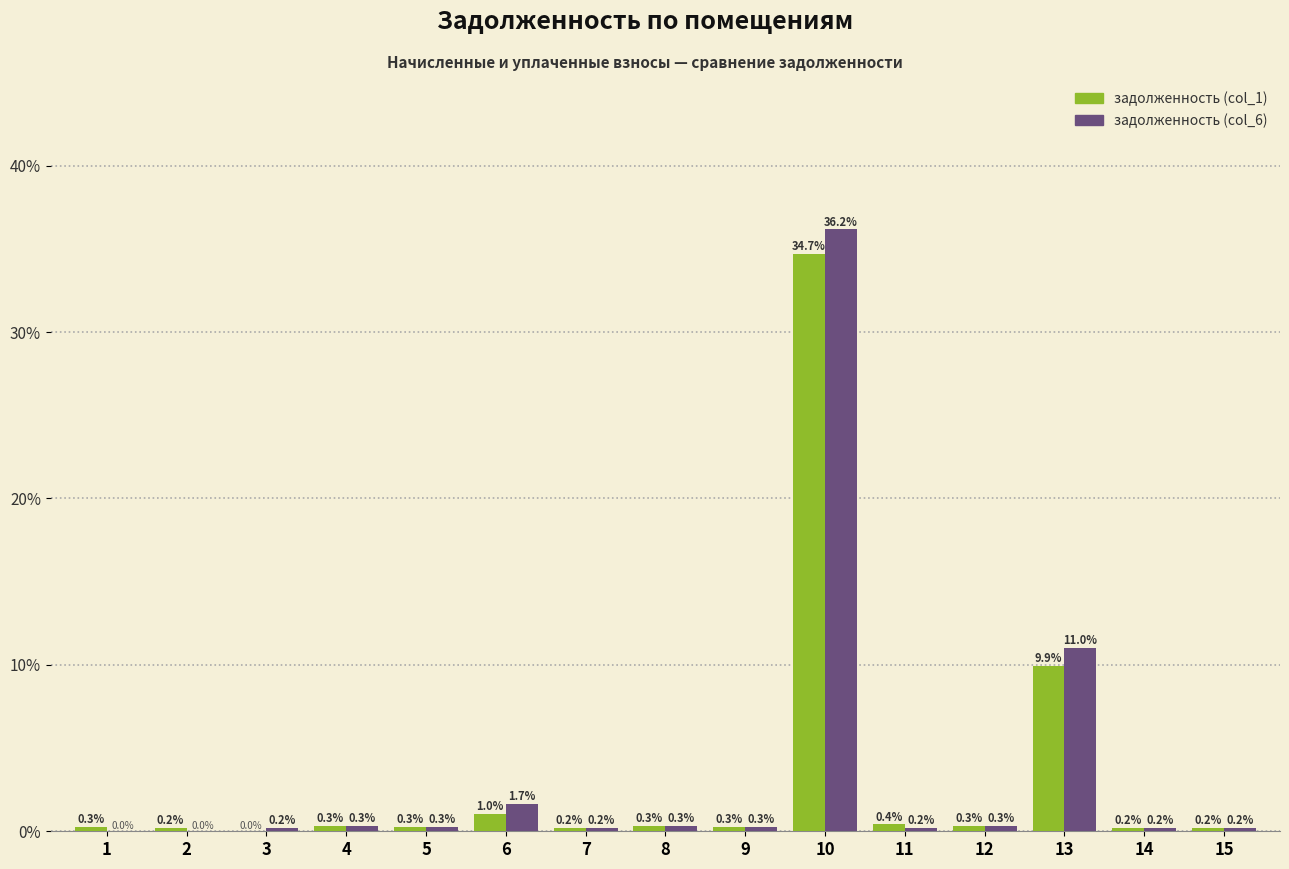

What is the total value across all series at 1?

0.3